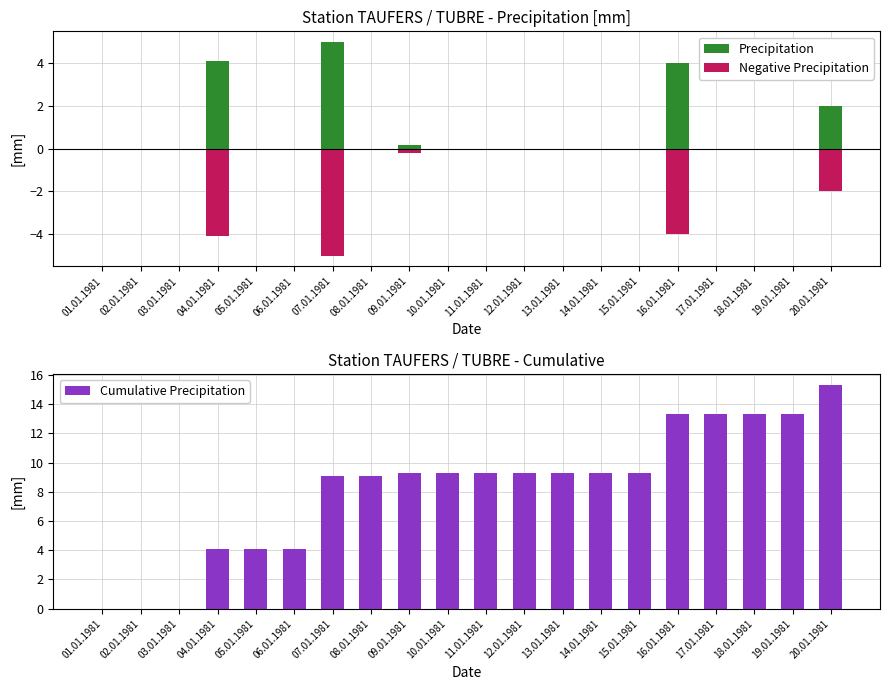

How many bars are there in total?

60